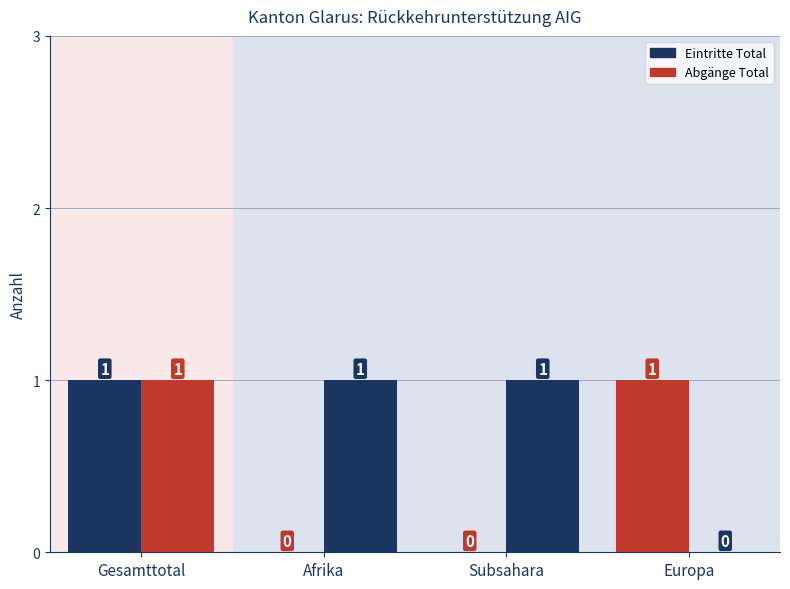

The Eintritte Total series shows 0 at Subsahara. True or false?

True